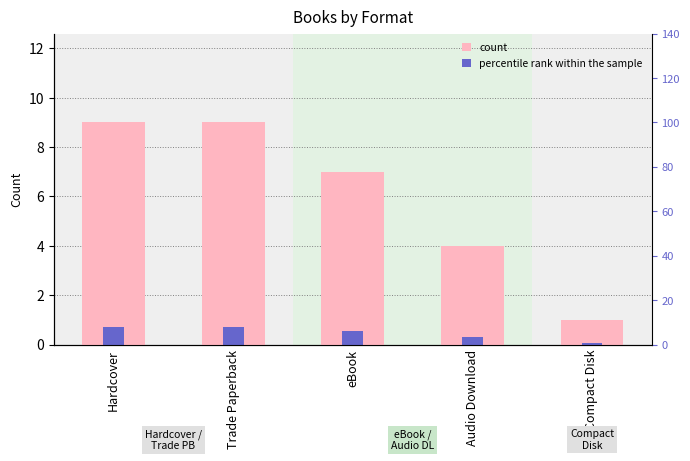

At which category does the chart reach its peak across all series?

Hardcover